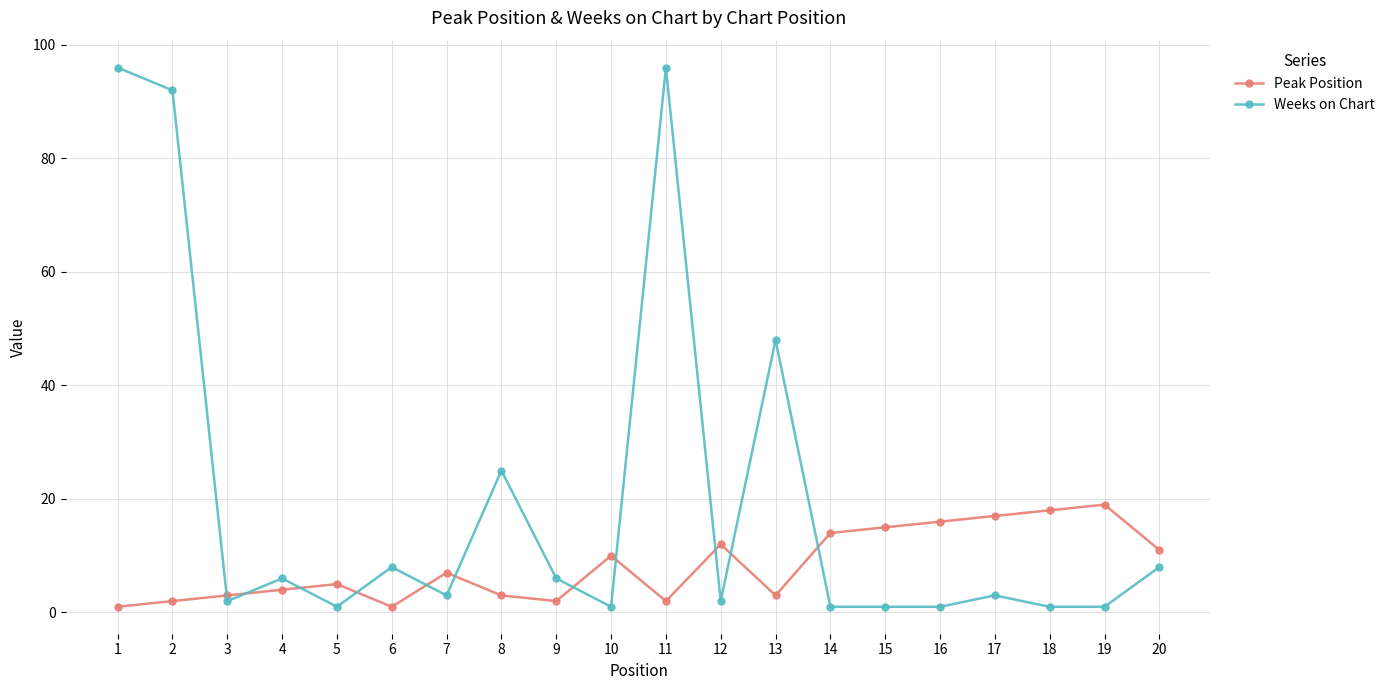

Is it true that Weeks on Chart equals 1 at 5?

True